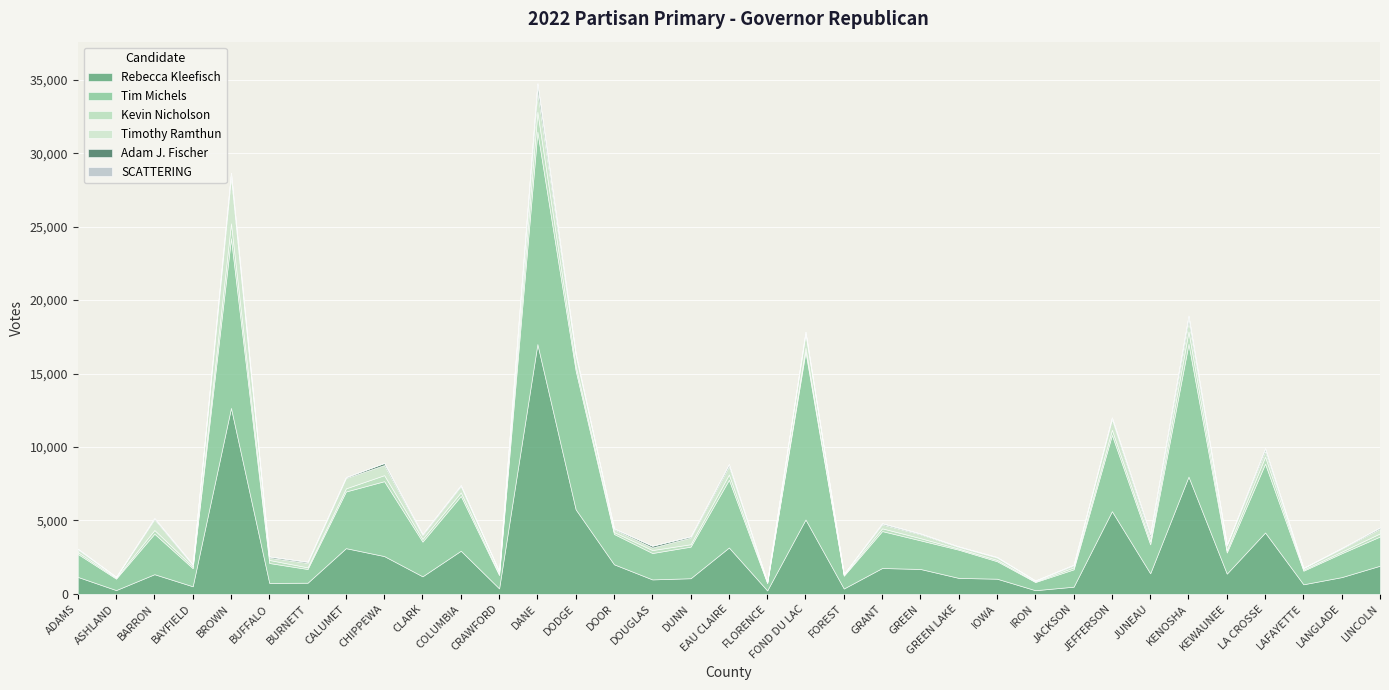

Which series changed the most between BUFFALO and IRON?

Tim Michels